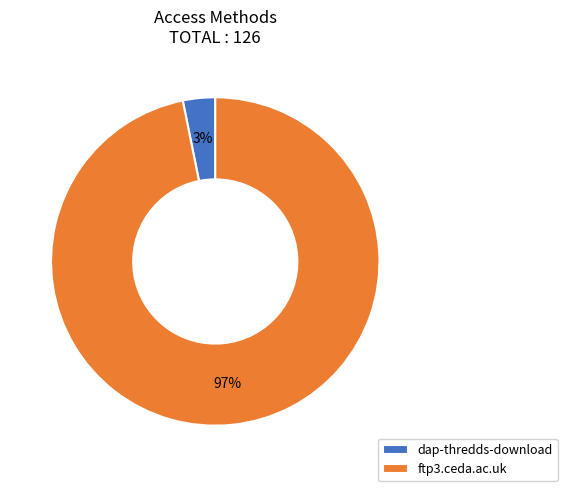

Rank the categories by value from highest to lowest.

ftp3.ceda.ac.uk, dap-thredds-download